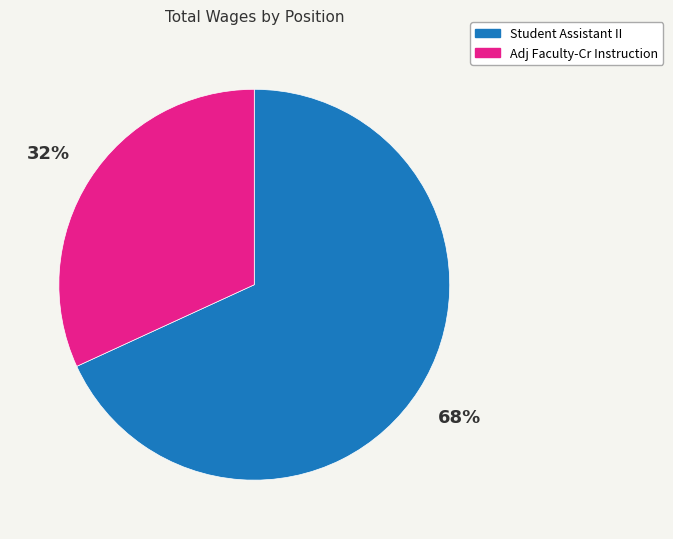

Approximately how many times larger is the value at Adj Faculty-Cr Instruction compared to Student Assistant II?

0.5